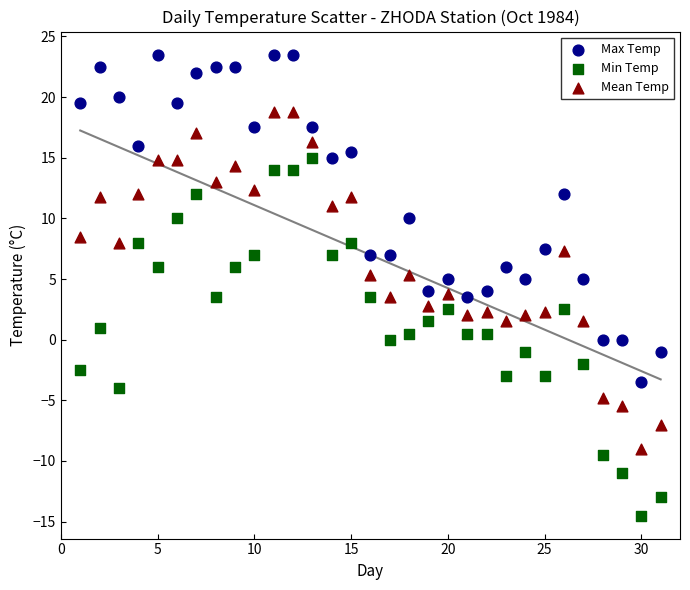

Which series contains the highest Y value?

Max Temp